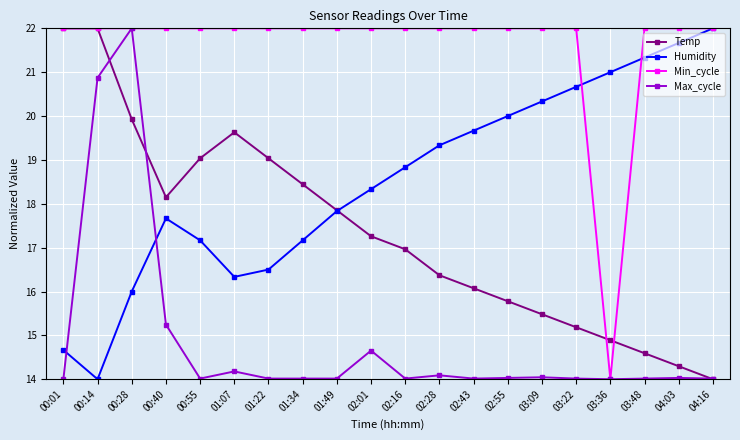

Is the value of Temp at 00:01 greater than the value of Max_cycle at 04:16?

Yes